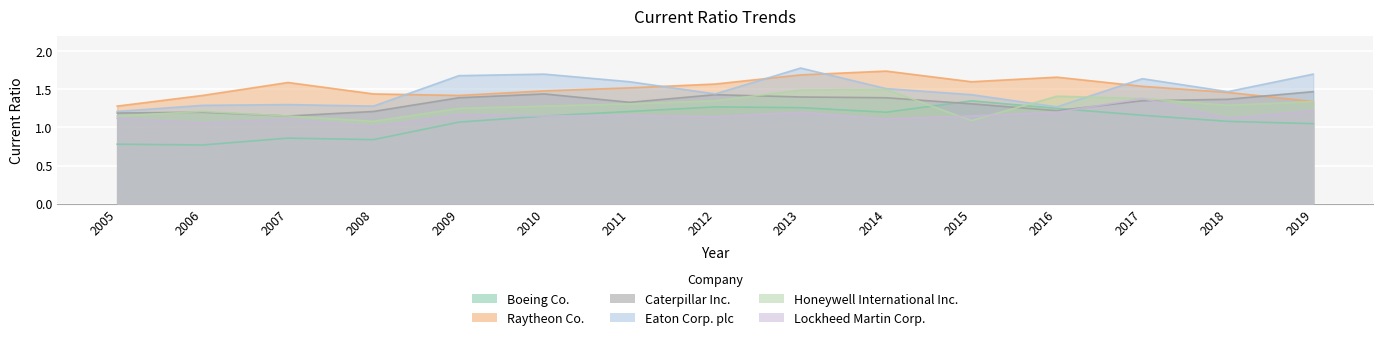

Rank the series by their maximum value, from lowest to highest.

Boeing Co., Lockheed Martin Corp., Caterpillar Inc., Honeywell International Inc., Raytheon Co., Eaton Corp. plc